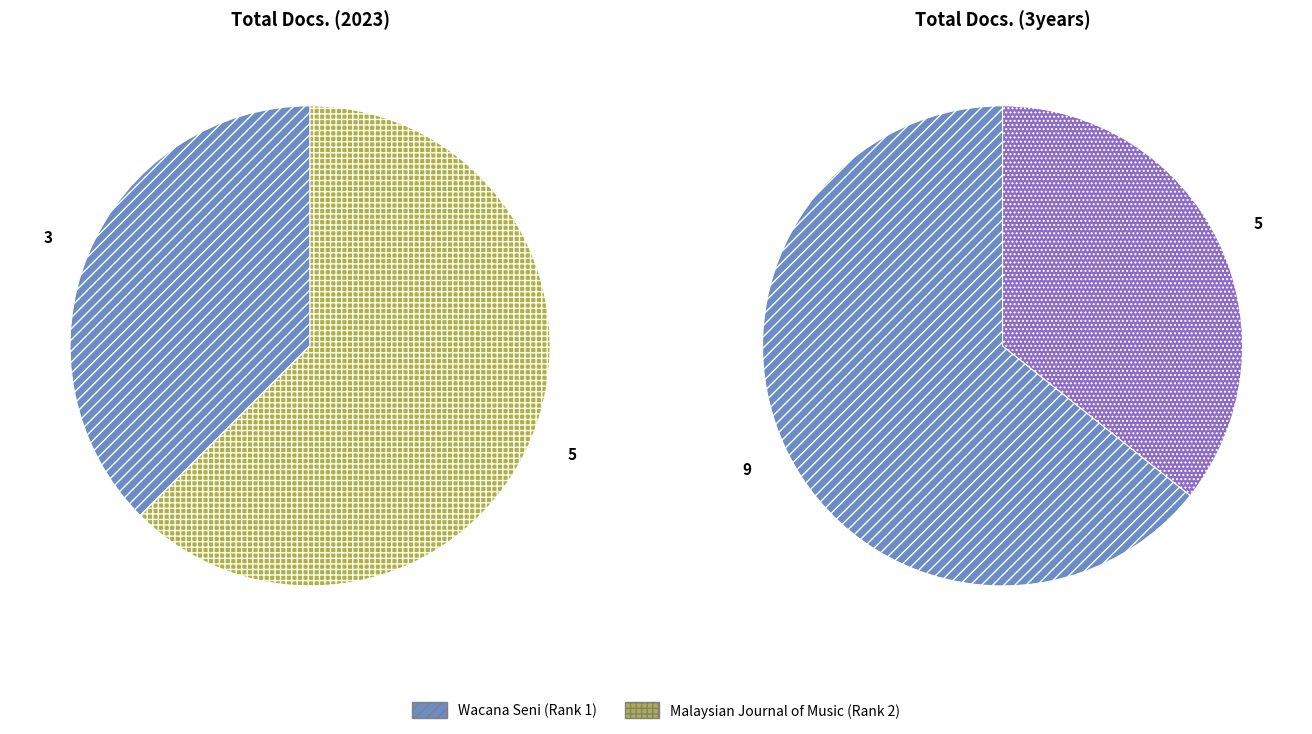

Does Wacana Seni (Rank 1) account for over 50% of the chart?

No